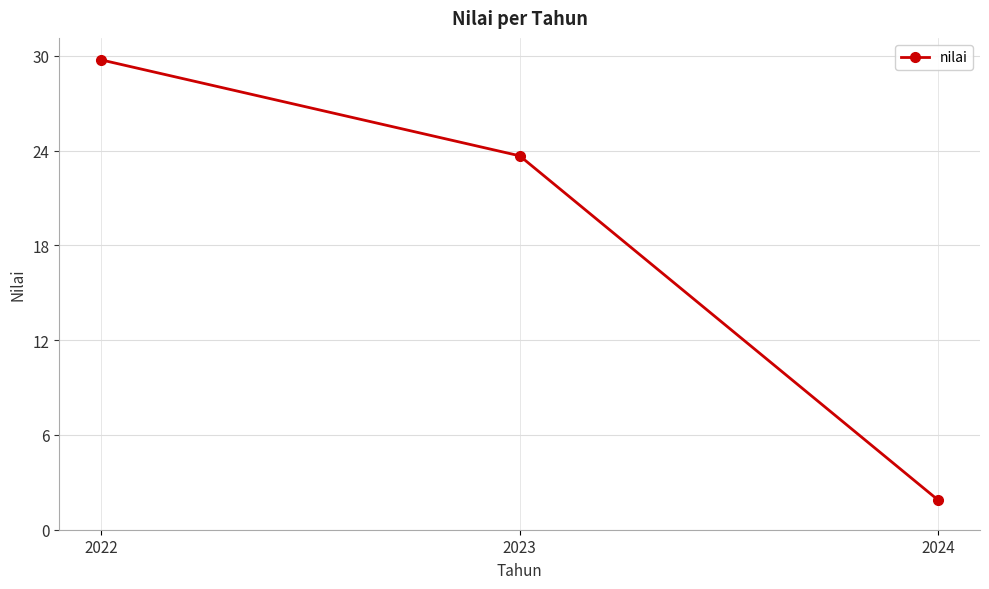

What is the sum of the values at 2024 and 2022?

31.6